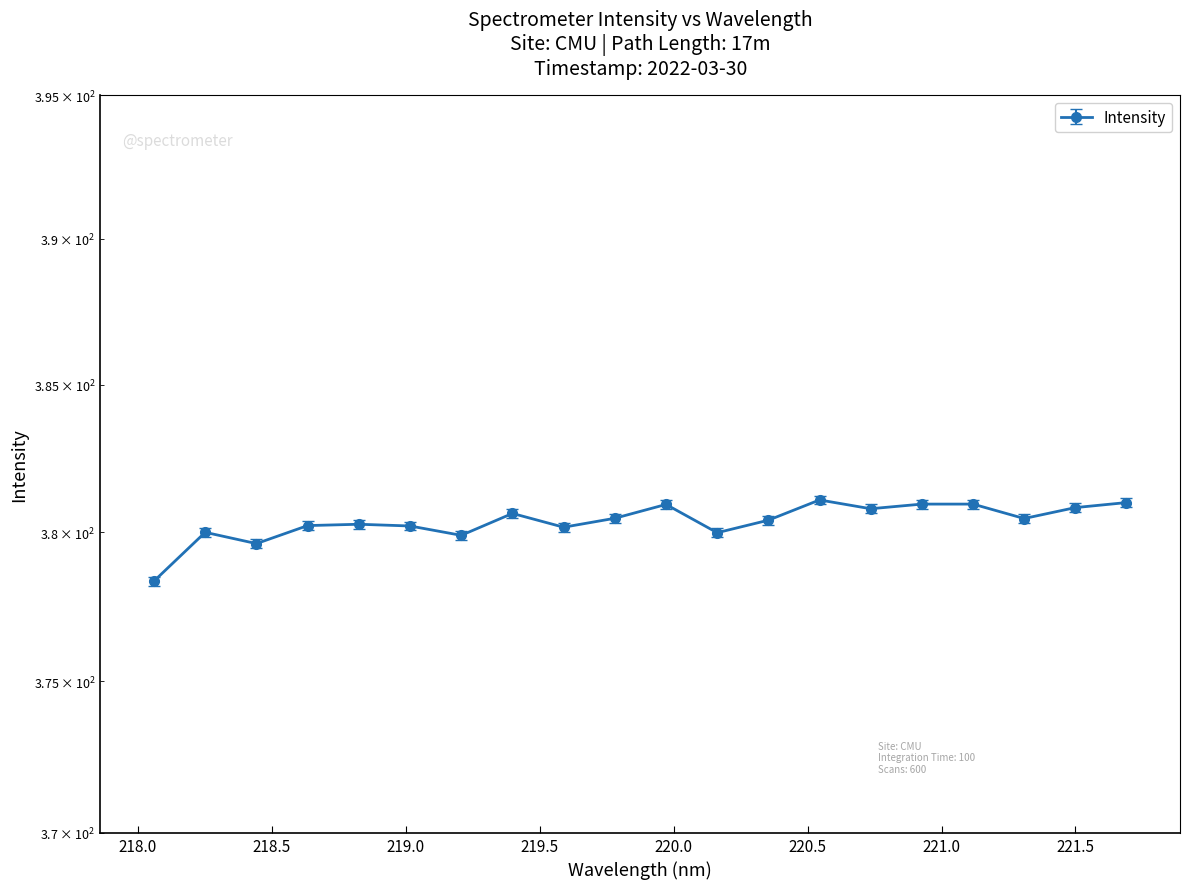

The chart shows a value of 190.9 at 220.7354. True or false?

False